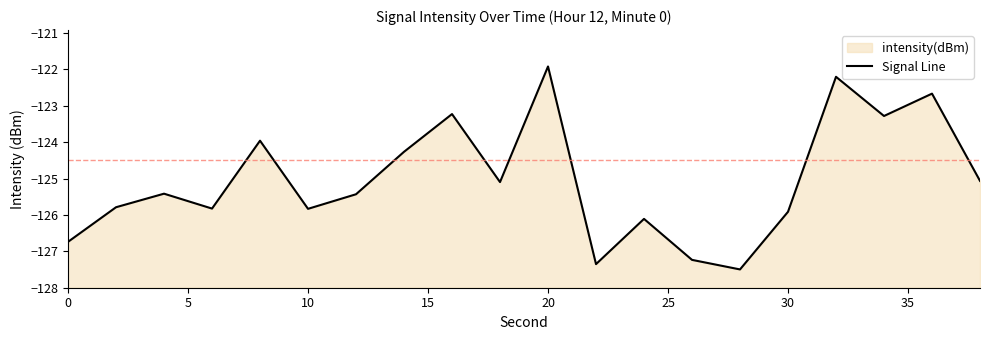

How many lines are shown in the chart?

1